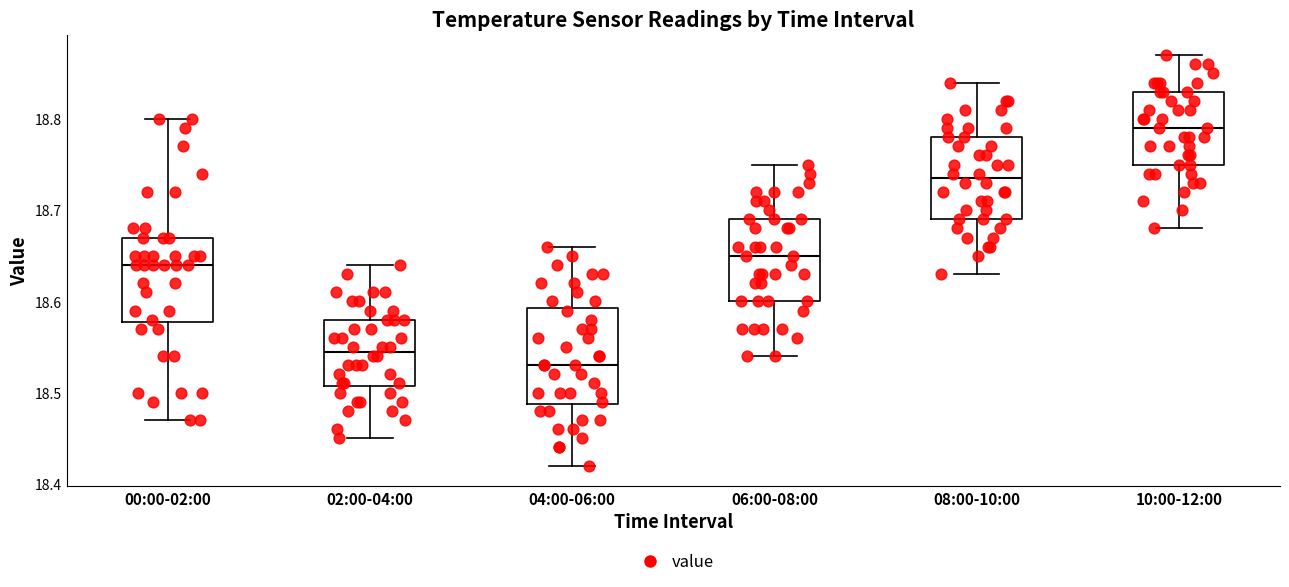

Reading left to right, read every box against the y-axis: the position of its median line, the range the box covers, and the ends of its whiskers. The values are not printed on the chart, so give them approximately, as read against the axis.

00:00-02:00: median 18.64, box 18.58 to 18.67, whiskers 18.47 to 18.80
02:00-04:00: median 18.55, box 18.51 to 18.58, whiskers 18.45 to 18.64
04:00-06:00: median 18.53, box 18.49 to 18.59, whiskers 18.42 to 18.66
06:00-08:00: median 18.65, box 18.60 to 18.69, whiskers 18.54 to 18.75
08:00-10:00: median 18.74, box 18.69 to 18.78, whiskers 18.63 to 18.84
10:00-12:00: median 18.79, box 18.75 to 18.83, whiskers 18.68 to 18.87